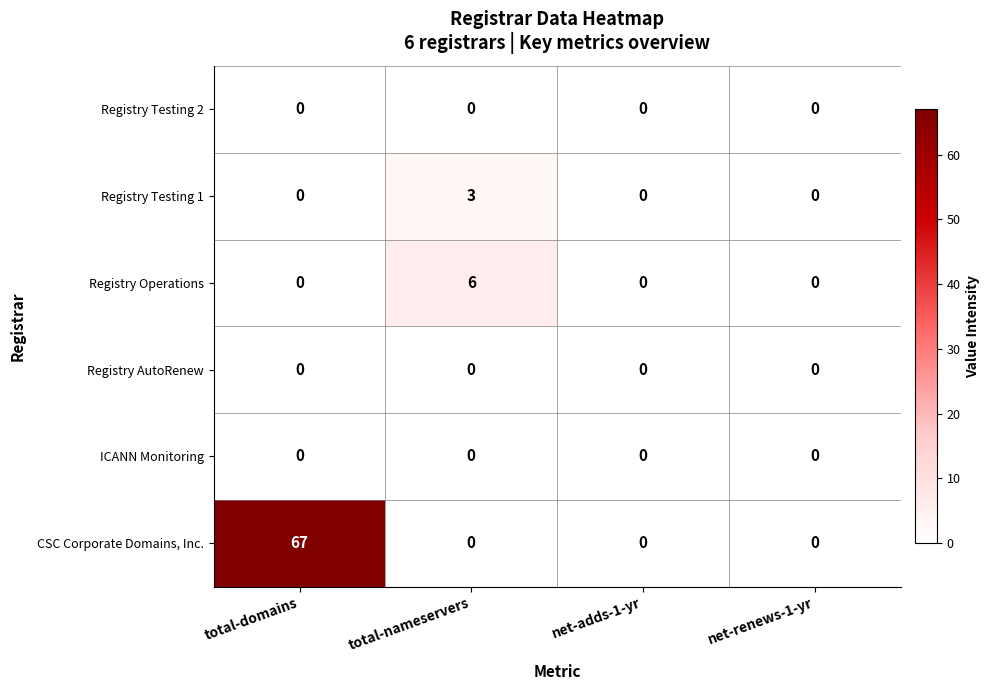

What is the difference between the maximum and minimum values in the CSC Corporate Domains, Inc. series?

67